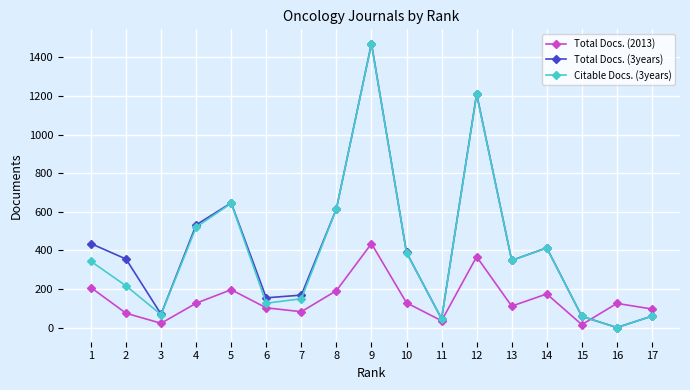

At how many categories does at least one series exceed 1100?

2